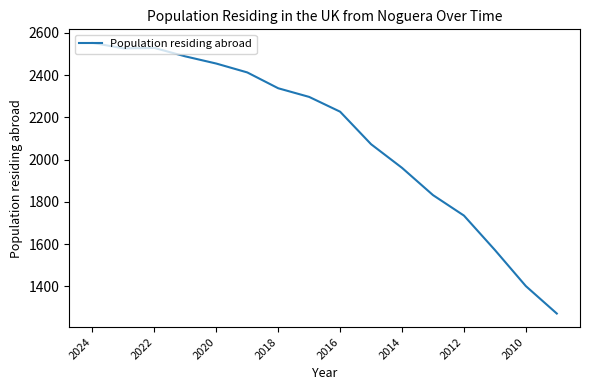

What is the sum of all values?

33673